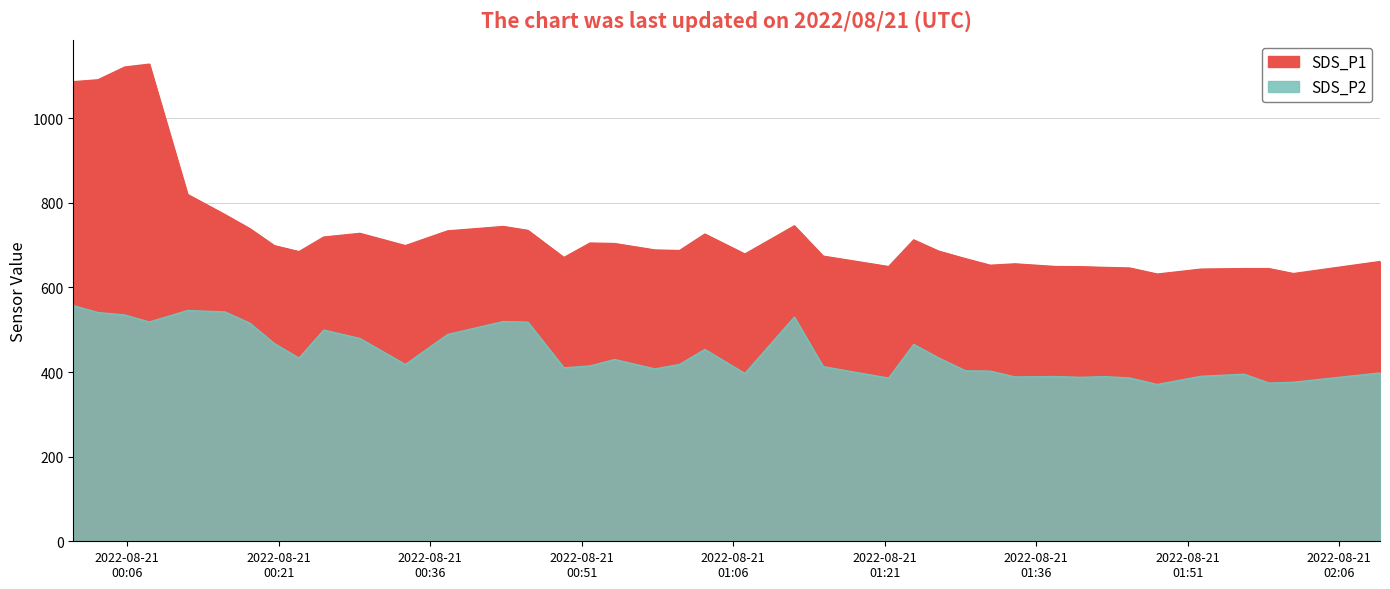

The value of SDS_P2 at 2022/08/21 01:37:54 is 514.7. True or false?

False